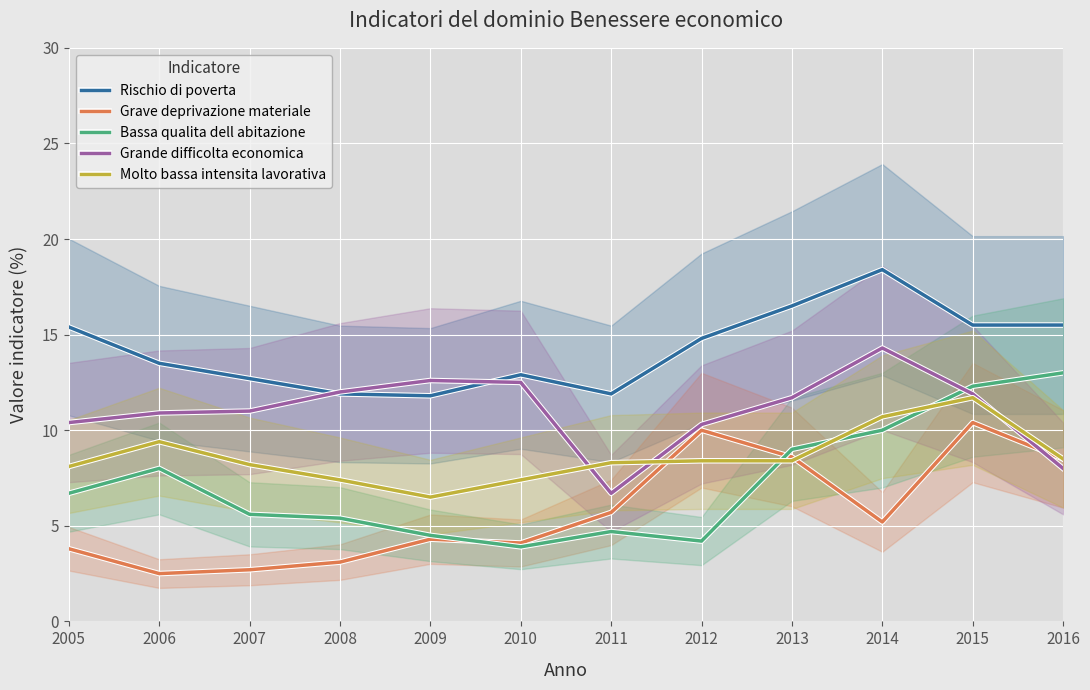

In Bassa qualita dell abitazione, how many points are lower than both neighbors (excluding endpoints)?

2